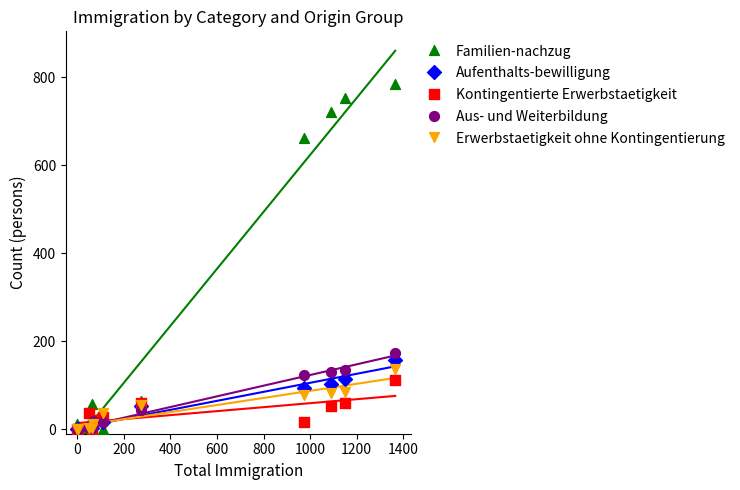

Across all series, what Y value is closest to 392?

173